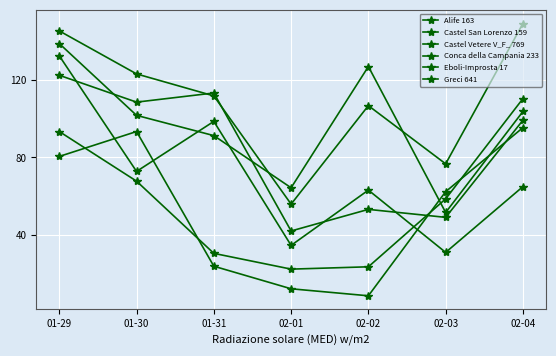

What is the sum of the Alife 163 values at 02-03 and 02-01?

74.9